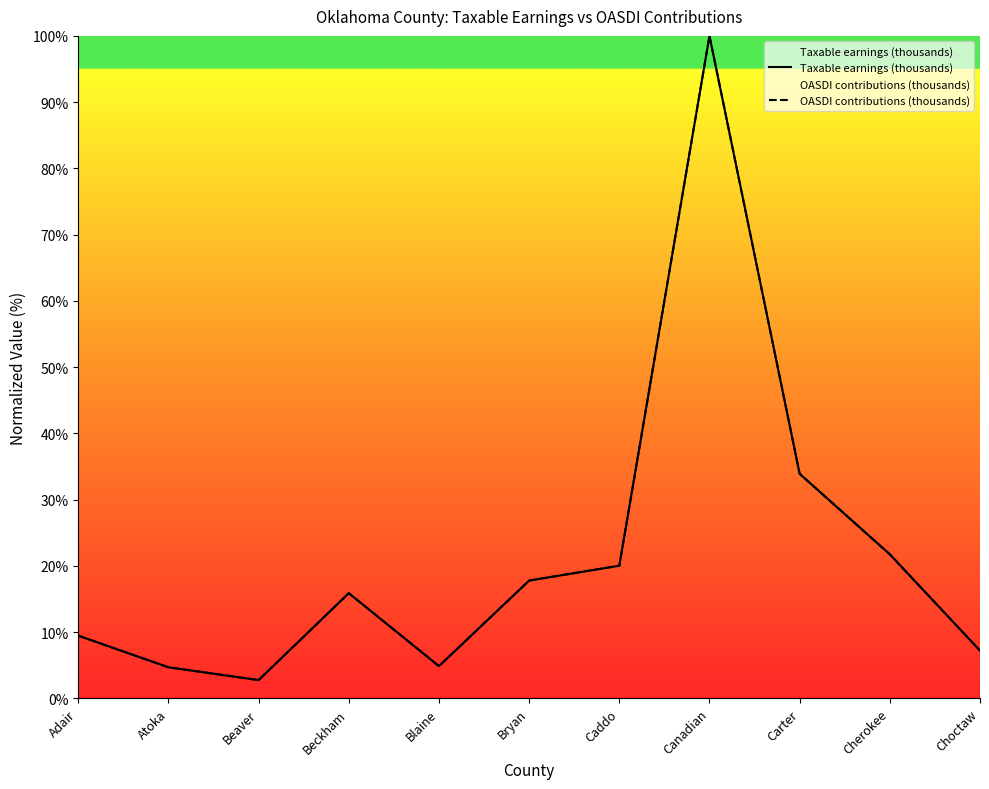

True or false: OASDI contributions (thousands) and Taxable earnings (thousands) intersect in this chart.

True